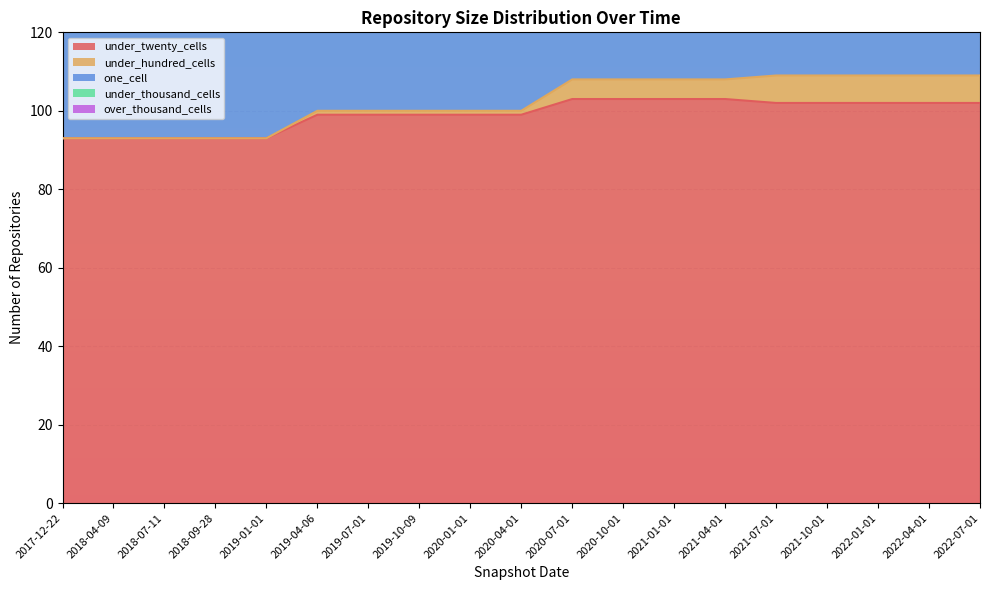

Which has a higher value, 2018-09-28 or 2020-10-01?

2020-10-01